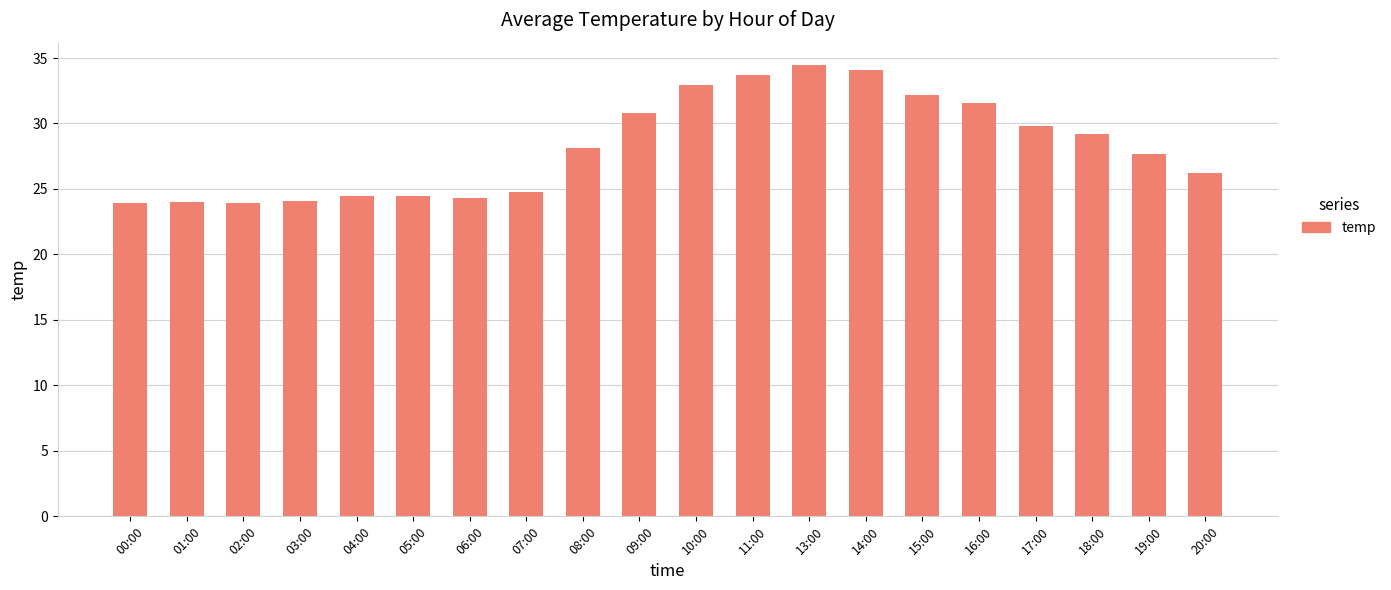

What is the maximum value shown in the chart?

34.5